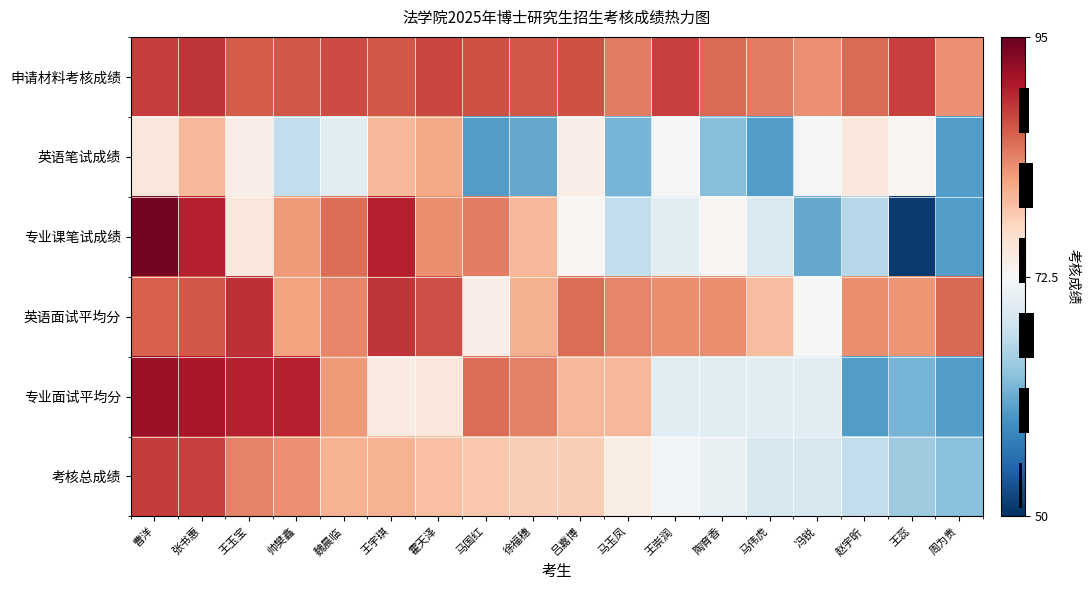

Reading left to right, what are all the values shown in this chart?

申请材料考核成绩: 曹洋=88.0	张书惠=88.6	王玉宝=86.2	帅樊鑫=86.4	魏晨临=87.2	王宇琪=86.4	霍天泽=87.6	马国红=86.8	徐福穗=86.4	吕嘉博=86.8	马玉凤=84.0	王崇润=87.8	陶育香=85.2	马伟虎=84.2	冯锐=82.8	赵宇昕=85.2	王蕊=87.8	周为贵=82.8
英语笔试成绩: 曹洋=75.0	张书惠=80.0	王玉宝=74.0	帅樊鑫=67.0	魏晨临=70.0	王宇琪=80.0	霍天泽=81.0	马国红=60.0	徐福穗=61.0	吕嘉博=74.0	马玉凤=62.0	王崇润=72.0	陶育香=63.0	马伟虎=60.0	冯锐=72.0	赵宇昕=75.0	王蕊=73.0	周为贵=60.0
专业课笔试成绩: 曹洋=94.0	张书惠=90.0	王玉宝=75.0	帅樊鑫=82.0	魏晨临=85.0	王宇琪=90.0	霍天泽=83.0	马国红=84.0	徐福穗=80.0	吕嘉博=73.0	马玉凤=67.0	王崇润=70.0	陶育香=73.0	马伟虎=69.0	冯锐=61.0	赵宇昕=66.0	王蕊=51.0	周为贵=60.0
英语面试平均分: 曹洋=86.0	张书惠=86.5	王玉宝=89.0	帅樊鑫=81.5	魏晨临=83.5	王宇琪=88.5	霍天泽=87.0	马国红=74.0	徐福穗=80.5	吕嘉博=85.0	马玉凤=83.5	王崇润=83.0	陶育香=83.0	马伟虎=79.5	冯锐=72.5	赵宇昕=83.0	王蕊=82.5	周为贵=85.5
专业面试平均分: 曹洋=92.0	张书惠=90.8	王玉宝=90.0	帅樊鑫=90.0	魏晨临=82.0	王宇琪=74.4	霍天泽=75.0	马国红=85.0	徐福穗=83.8	吕嘉博=80.0	马玉凤=80.0	王崇润=70.0	陶育香=70.0	马伟虎=70.0	冯锐=70.0	赵宇昕=60.0	王蕊=62.0	周为贵=60.0
考核总成绩: 曹洋=88.3	张书惠=88.0	王玉宝=83.7	帅樊鑫=82.8	魏晨临=80.4	王宇琪=80.3	霍天泽=79.2	马国红=78.5	徐福穗=78.1	吕嘉博=78.0	马玉凤=74.2	王崇润=72.0	陶育香=70.8	马伟虎=68.9	冯锐=68.9	赵宇昕=67.0	王蕊=64.5	周为贵=63.1